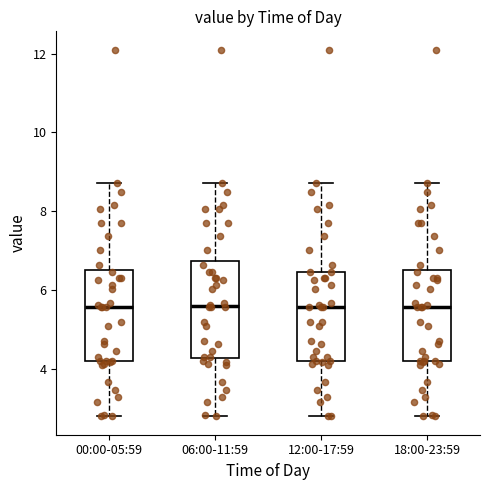

Where does the lower whisker of the box for 12:00-17:59 end on the y-axis? The values are not printed on the chart, so give them approximately, as read against the axis.

2.8